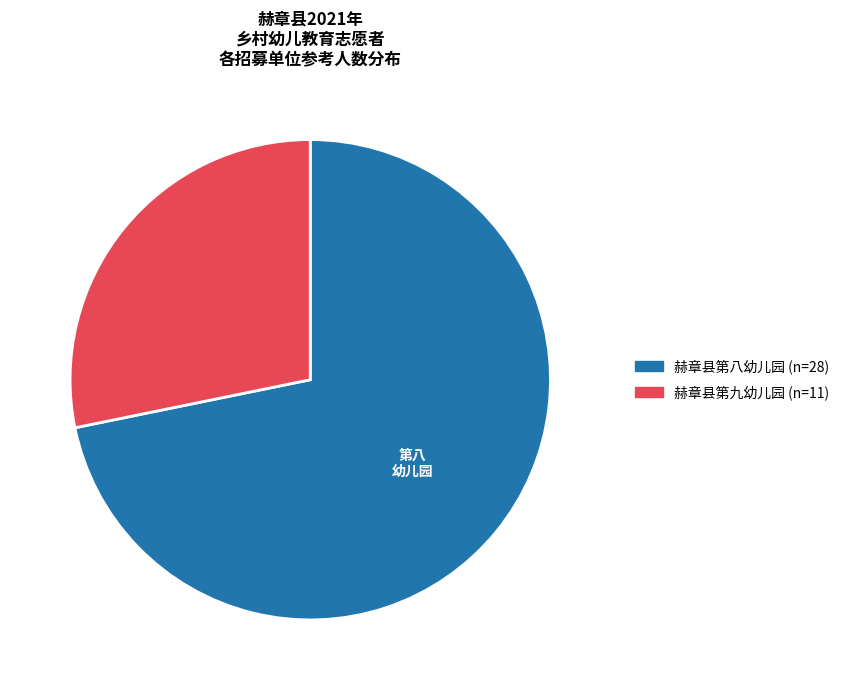

Rank the categories by value from highest to lowest.

赫章县第八幼儿园, 赫章县第九幼儿园